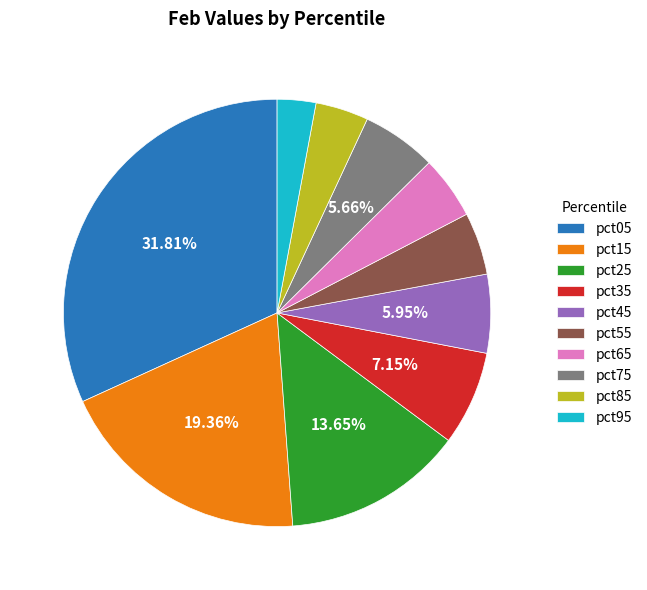

To the nearest percent, what is the difference between the pct55 and pct35 slice percentages?

2%